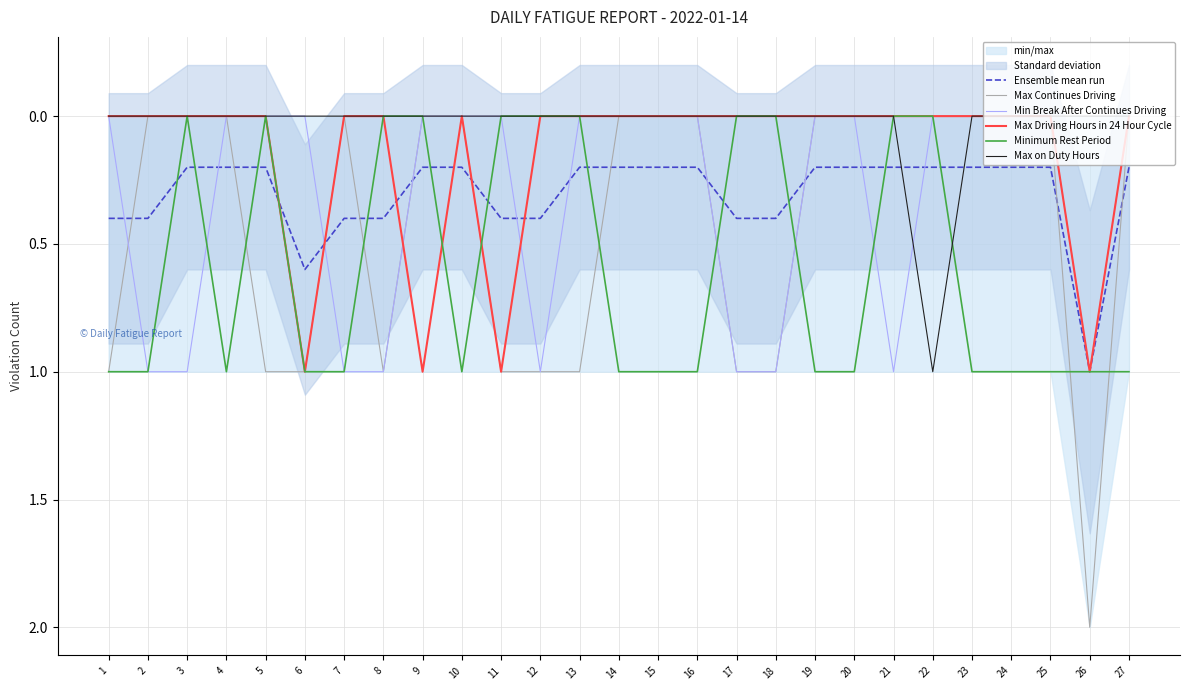

At which category does Ensemble mean run reach its first local peak?

6